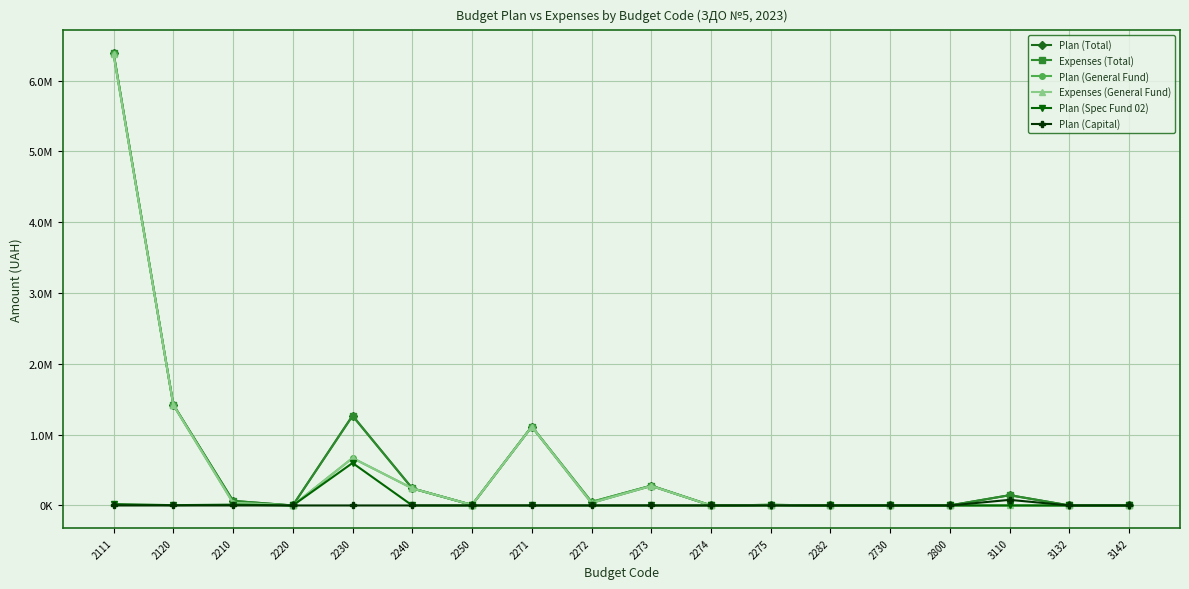

What are all the series names shown in the legend?

Plan (Total), Expenses (Total), Plan (General Fund), Expenses (General Fund), Plan (Spec Fund 02), Plan (Capital)